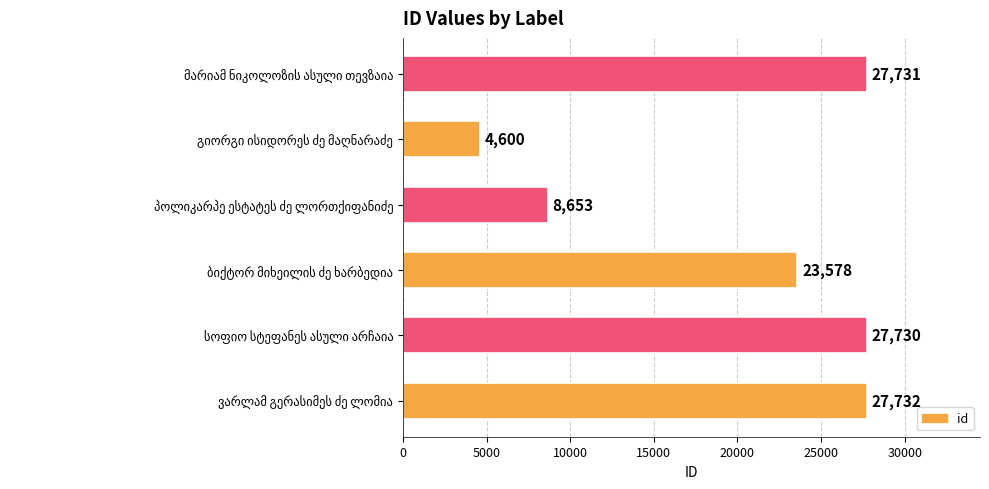

What is the difference between the maximum and minimum values?

23132